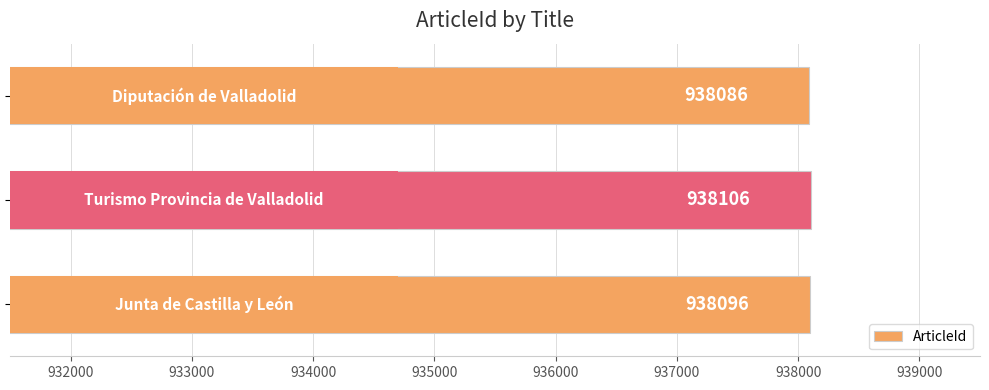

Reading bottom to top, what are all the values shown in this chart?

938096	938106	938086